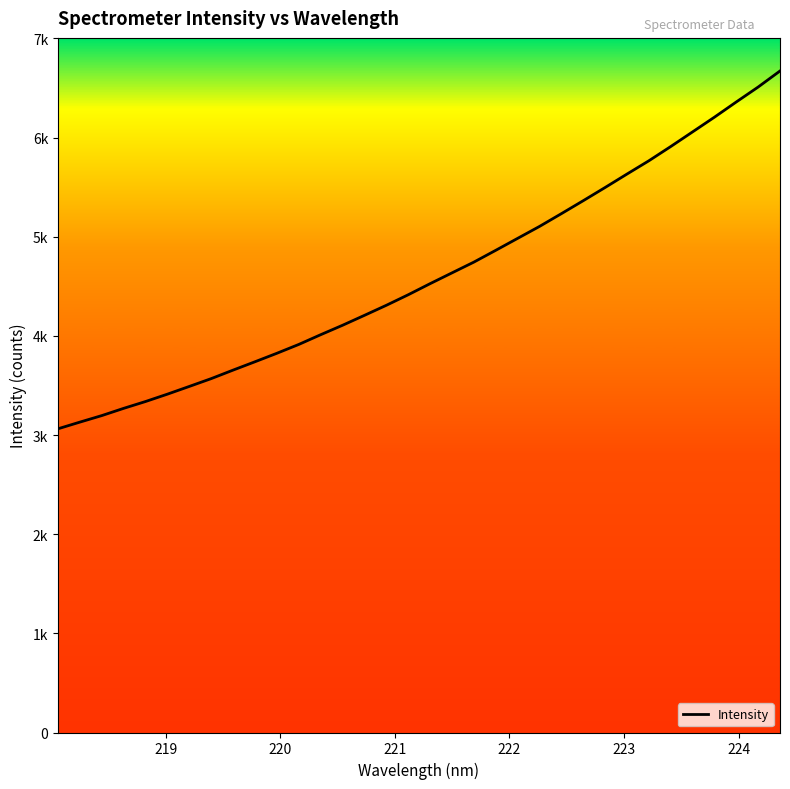

Does the chart display data point markers on the line(s)?

No